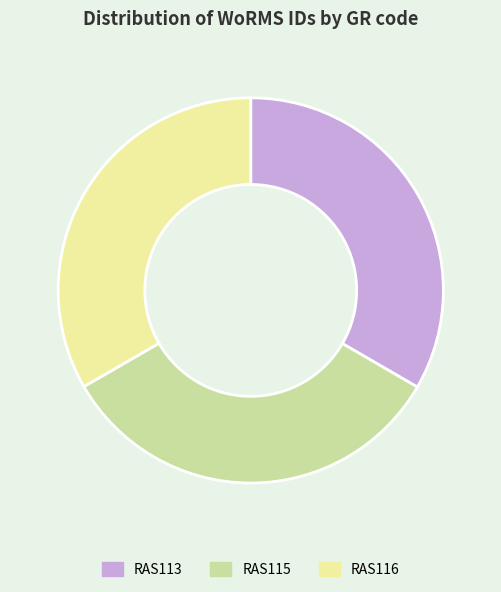

How many segments does this pie chart have?

3